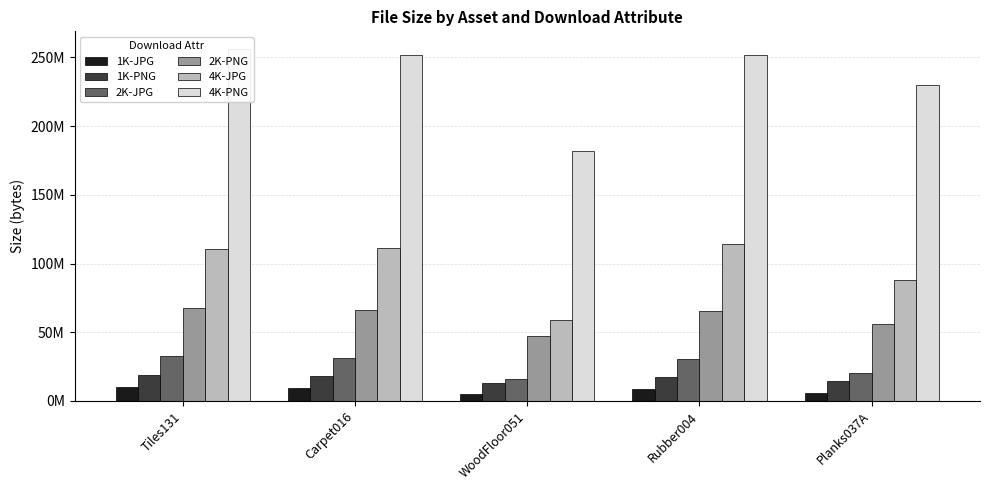

What is the average value of the 2K-PNG series?

60591444